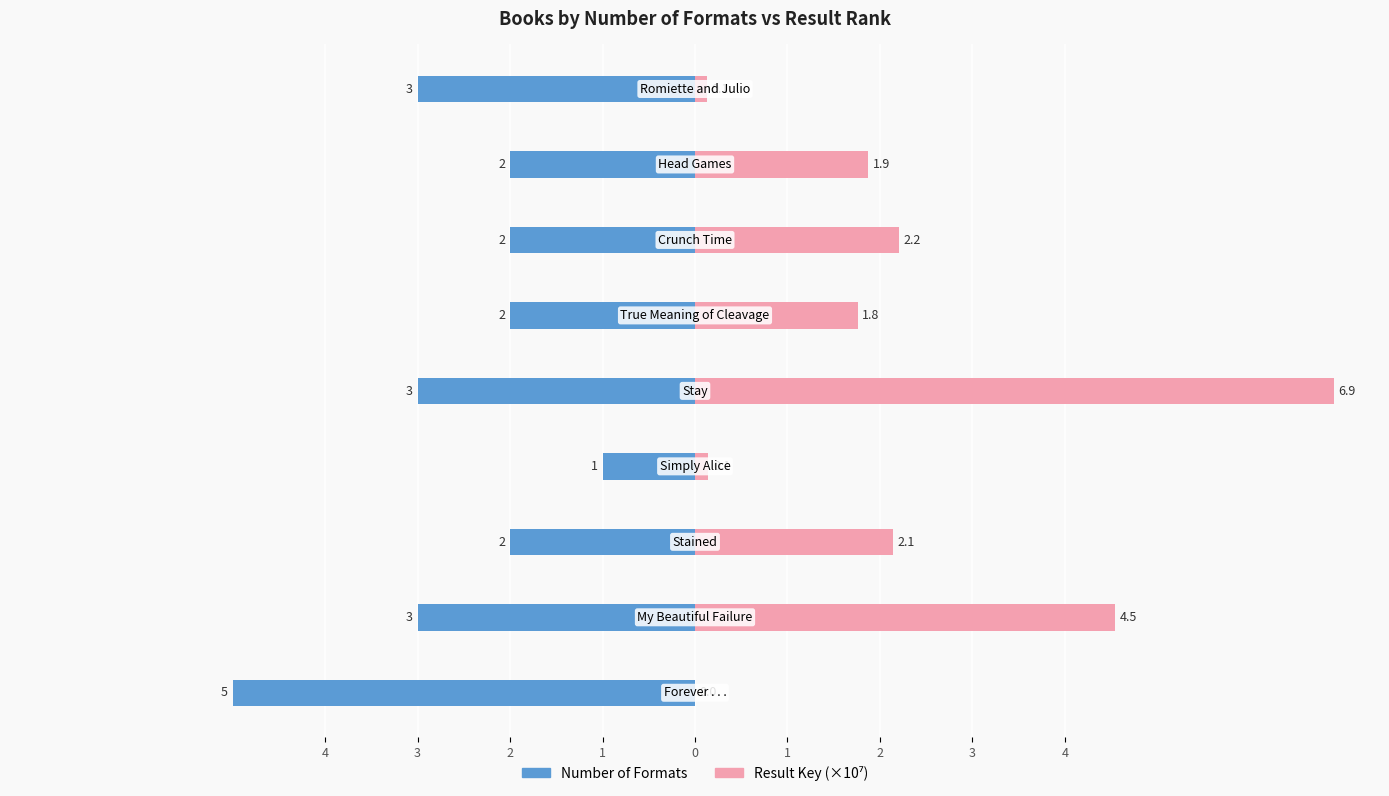

Are the bars horizontal?

Yes